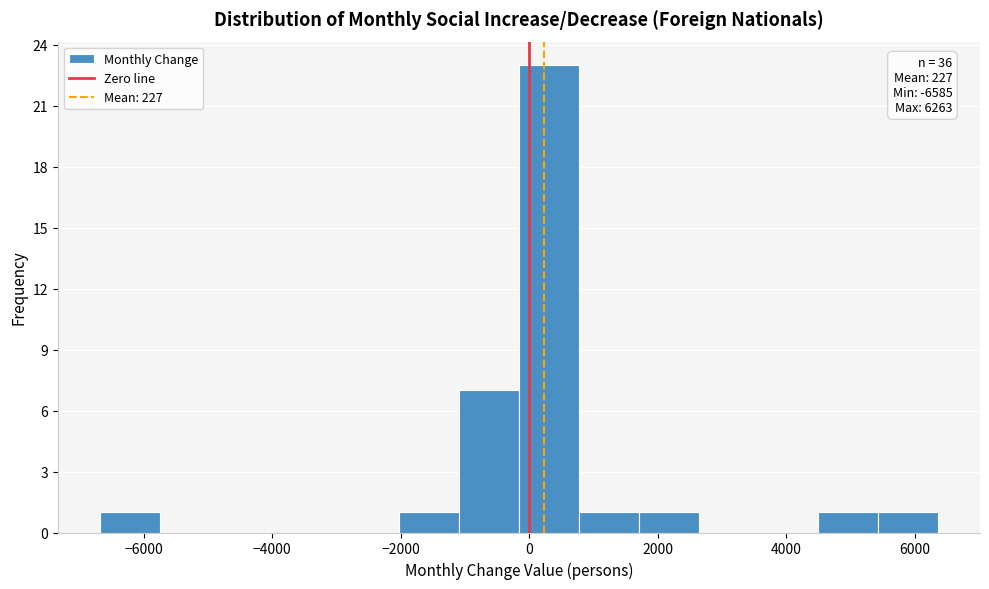

Over which range of the x-axis is the bar tallest?

-200 to 800